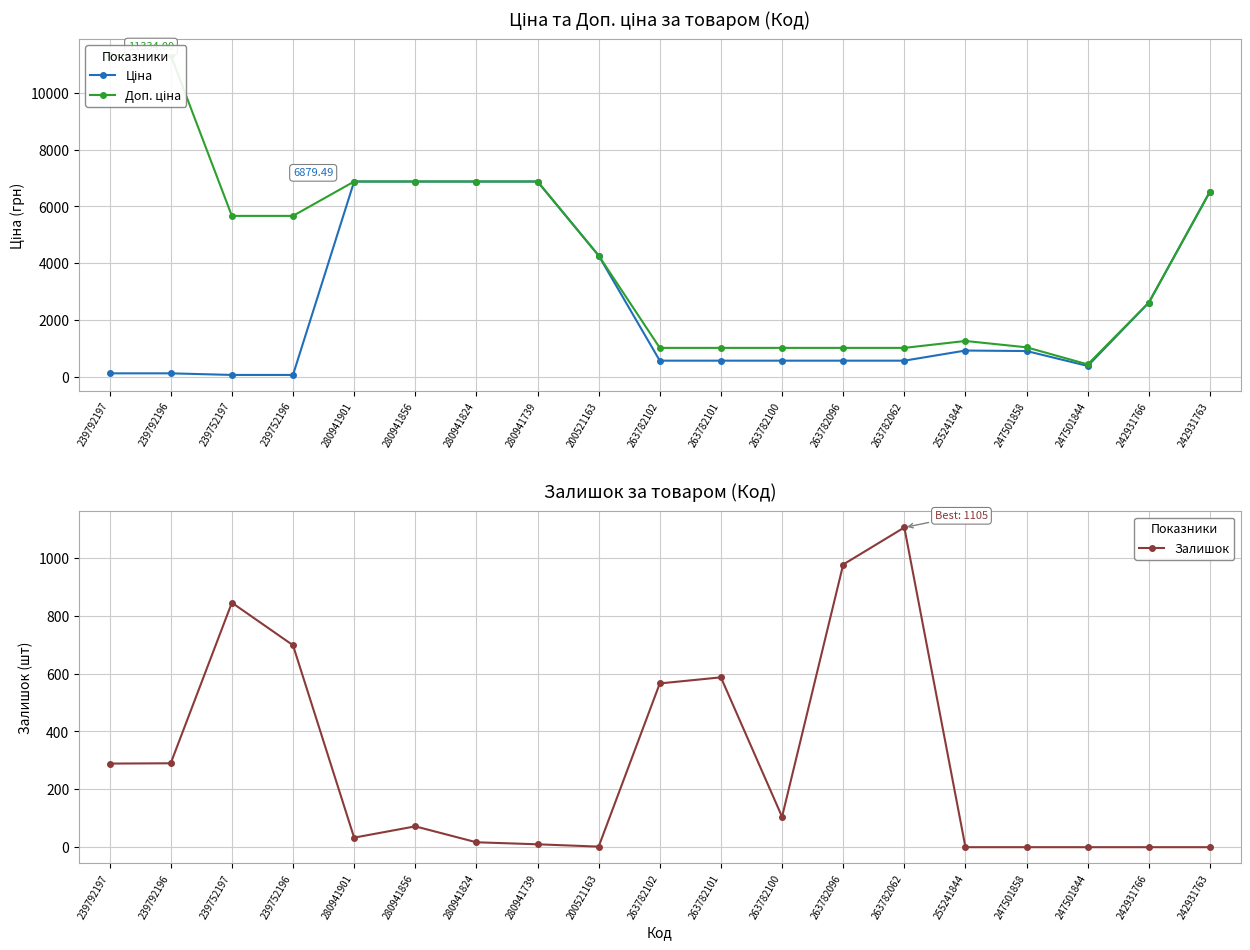

Reading left to right, transcribe all the data shown in this chart.

Ціна: 239792197=113.3	239792196=113.3	239752197=56.7	239752196=56.7	280941901=6879.5	280941856=6879.5	280941824=6879.5	280941739=6879.5	200521163=4266.8	263782102=560.2	263782101=560.2	263782100=560.2	263782096=560.2	263782062=560.2	255241844=917.2	247501858=899.5	247501844=373.9	242931766=2610.0	242931763=6525.0
Доп. ціна: 239792197=11334.0	239792196=11334.0	239752197=5667.0	239752196=5667.0	280941901=6879.5	280941856=6879.5	280941824=6879.5	280941739=6879.5	200521163=4267.0	263782102=1011.0	263782101=1011.0	263782100=1011.0	263782096=1011.0	263782062=1011.0	255241844=1254.8	247501858=1030.8	247501844=429.0	242931766=2610.0	242931763=6525.0
Залишок: 239792197=289.0	239792196=290.0	239752197=845.0	239752196=698.0	280941901=33.0	280941856=72.0	280941824=17.0	280941739=10.0	200521163=2.0	263782102=566.0	263782101=587.0	263782100=105.0	263782096=977.0	263782062=1105.0	255241844=0.0	247501858=0.0	247501844=0.0	242931766=0.0	242931763=0.0